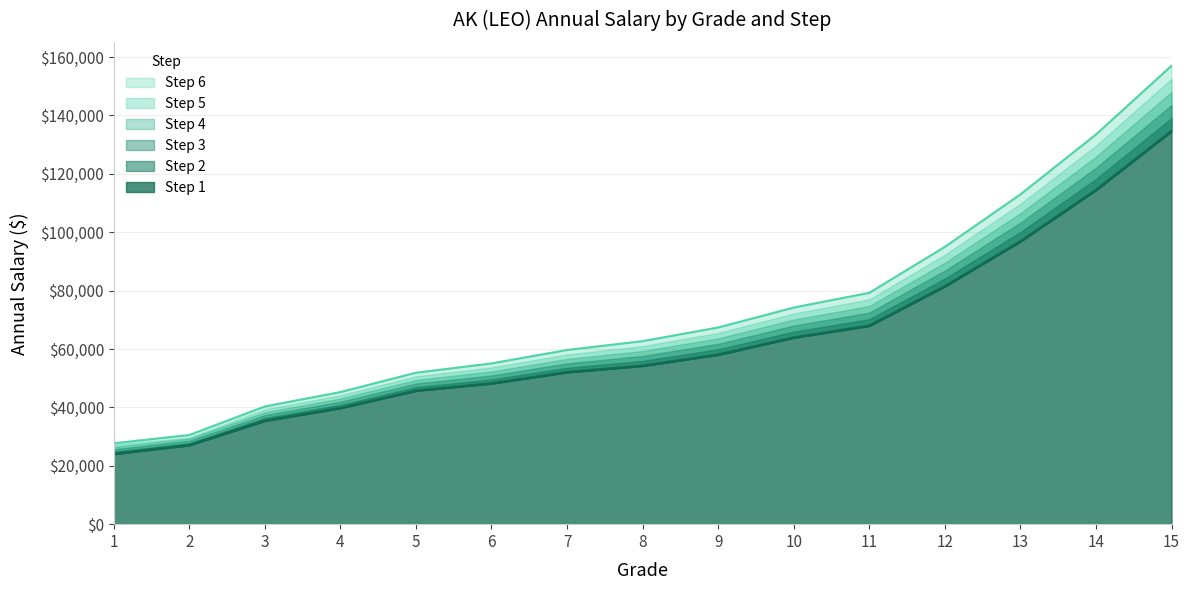

True or false: ANNUAL6 and ANNUAL5 cross at least once.

False